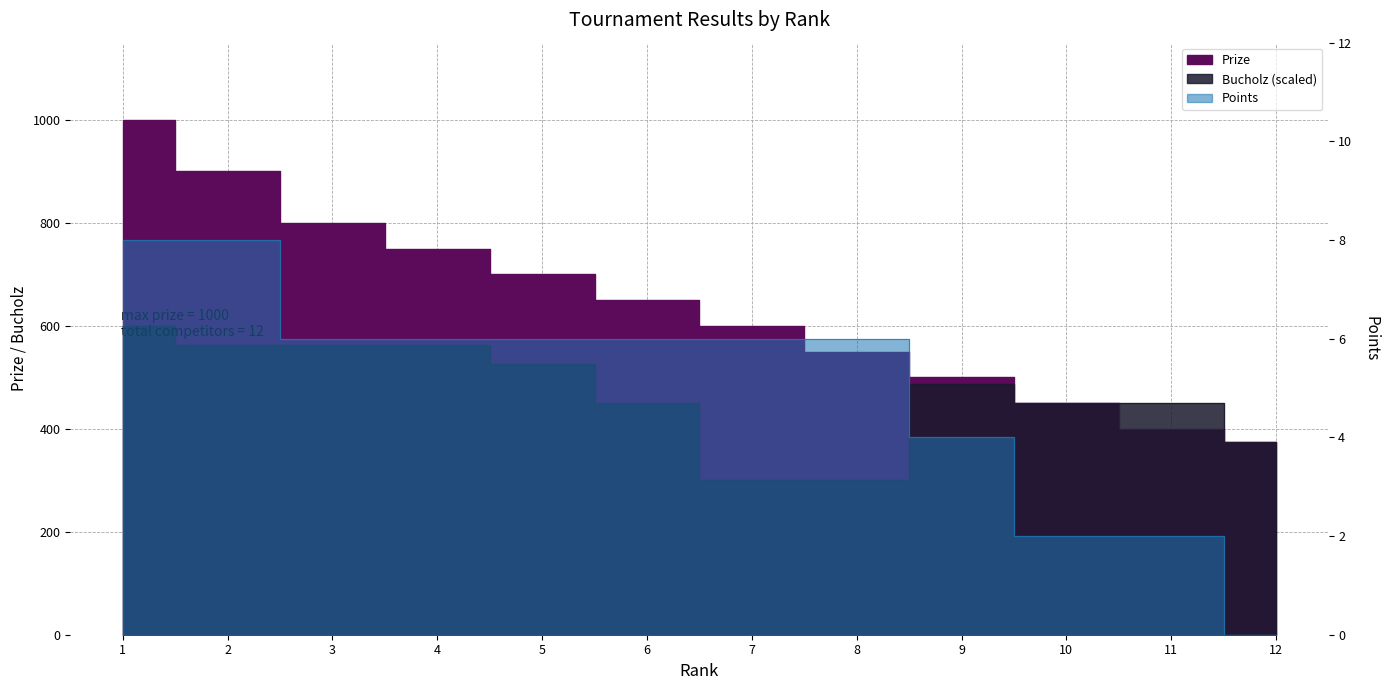

Reading right to left, extract all data points from this chart.

Prize: 12=375.0	11=400.0	10=450.0	9=500.0	8=550.0	7=600.0	6=650.0	5=700.0	4=750.0	3=800.0	2=900.0	1=1000.0
Bucholz: 12=375.0	11=450.0	10=450.0	9=487.5	8=300.0	7=300.0	6=450.0	5=525.0	4=562.5	3=562.5	2=562.5	1=600.0
Points: 12=0.0	11=2.0	10=2.0	9=4.0	8=6.0	7=6.0	6=6.0	5=6.0	4=6.0	3=6.0	2=8.0	1=8.0